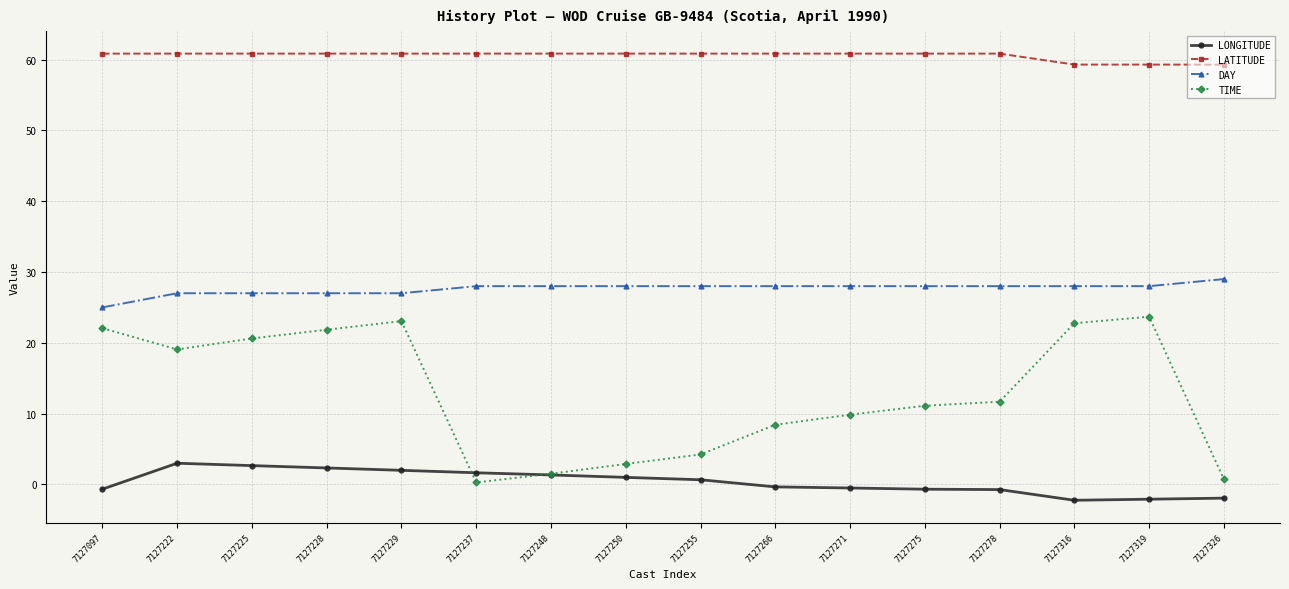

At which category does TIME reach its first local valley?

7127222